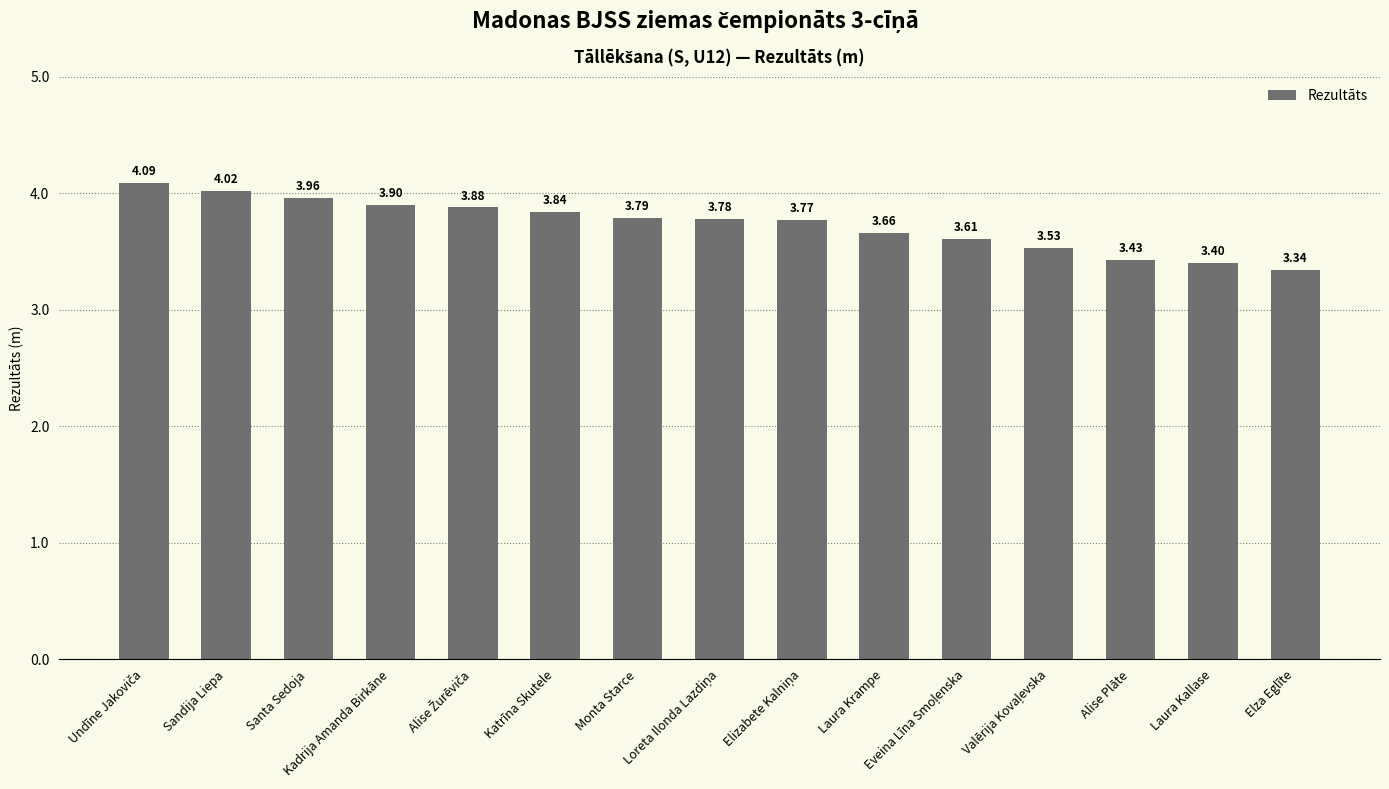

Which has a higher value, Monta Starce or Laura Krampe?

Monta Starce